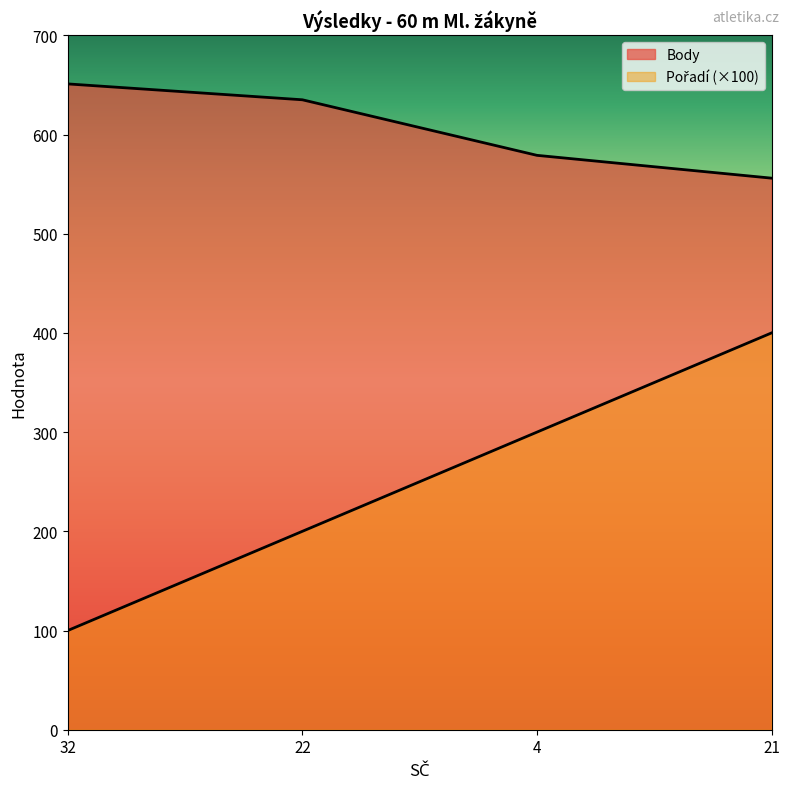

Reading right to left, what are all the values shown in this chart?

Pořadí: 21=400	4=300	22=200	32=100
Body: 21=556	4=579	22=635	32=651